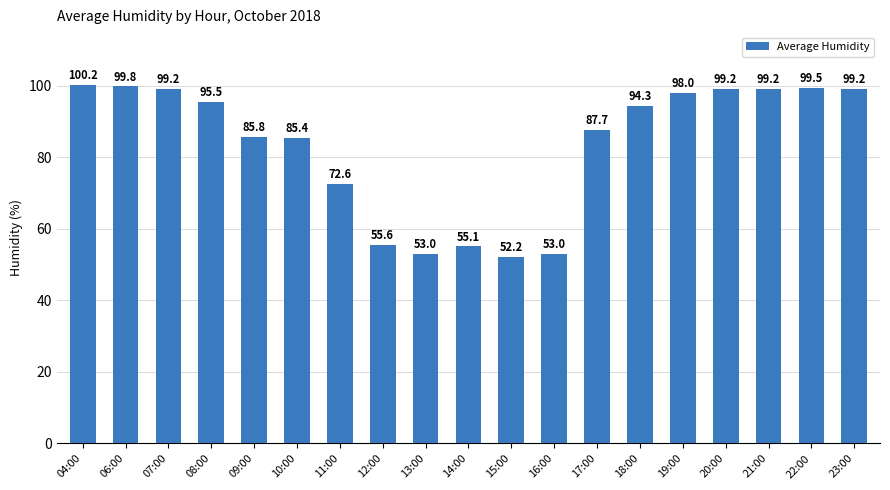

Reading left to right, what are all the values shown in this chart?

100.2	99.8	99.2	95.5	85.8	85.4	72.6	55.6	53.0	55.1	52.2	53.0	87.7	94.3	98.0	99.2	99.2	99.5	99.2